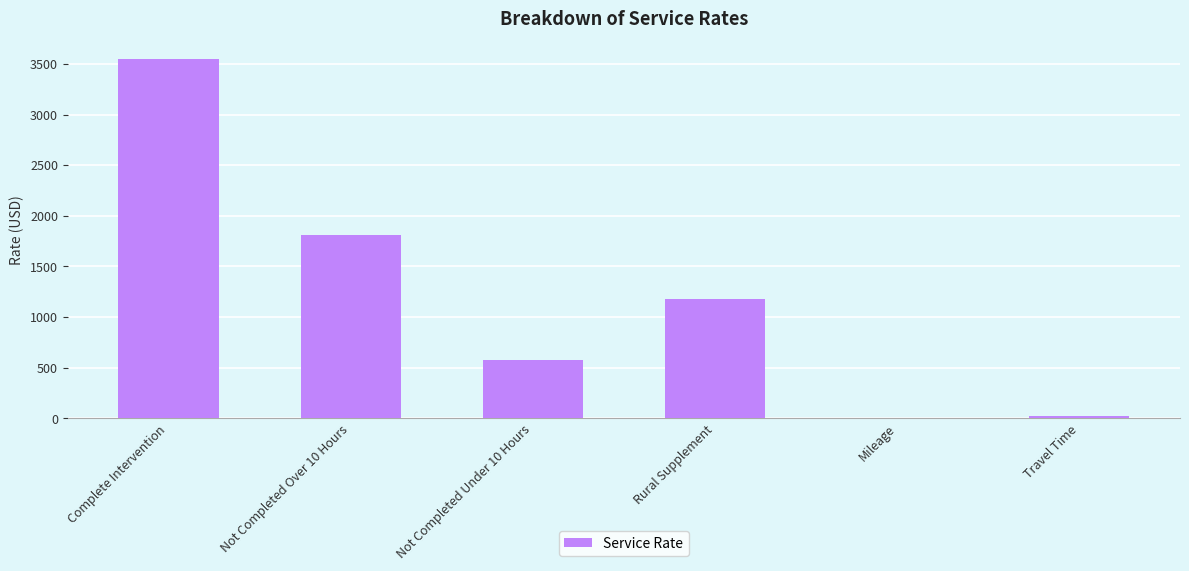

Count the number of data series in this chart.

1